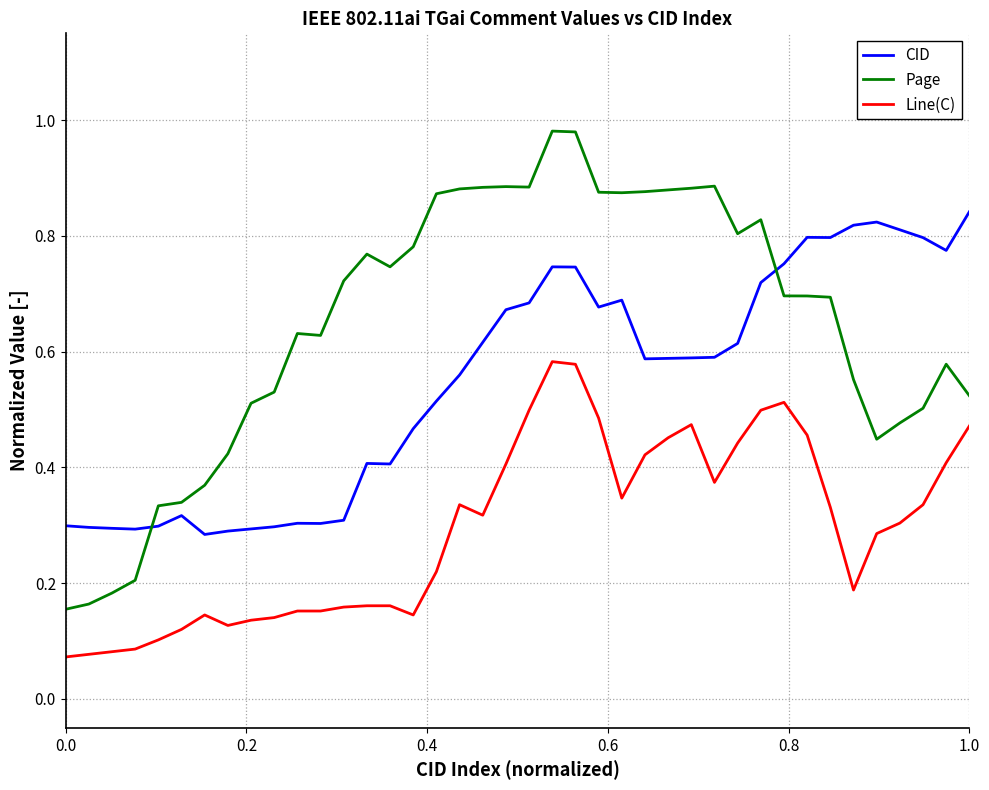

True or false: Line(C) and CID intersect in this chart.

False